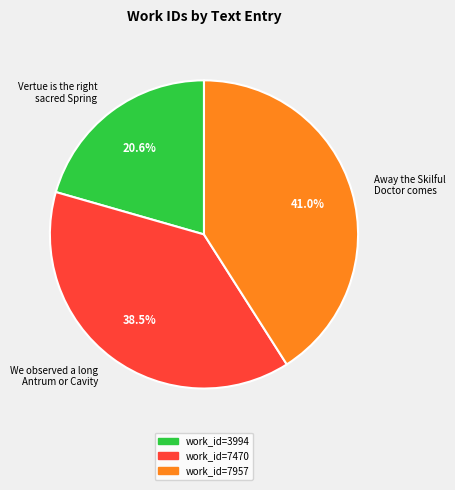

What percentage is NOT represented by Away the Skilful Doctor comes?

59.0%